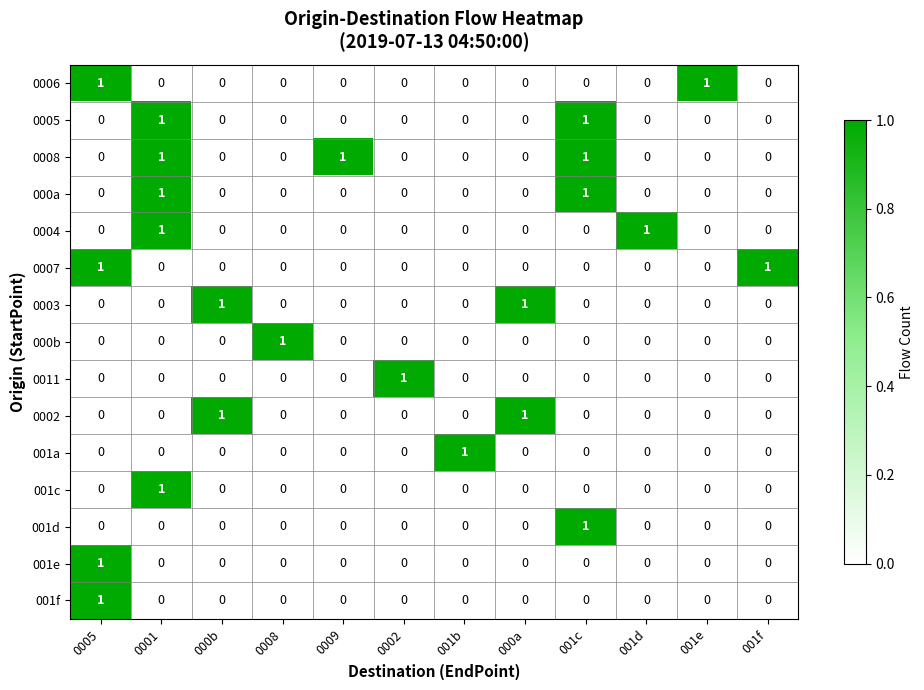

At how many categories does at least one series exceed 0?

12